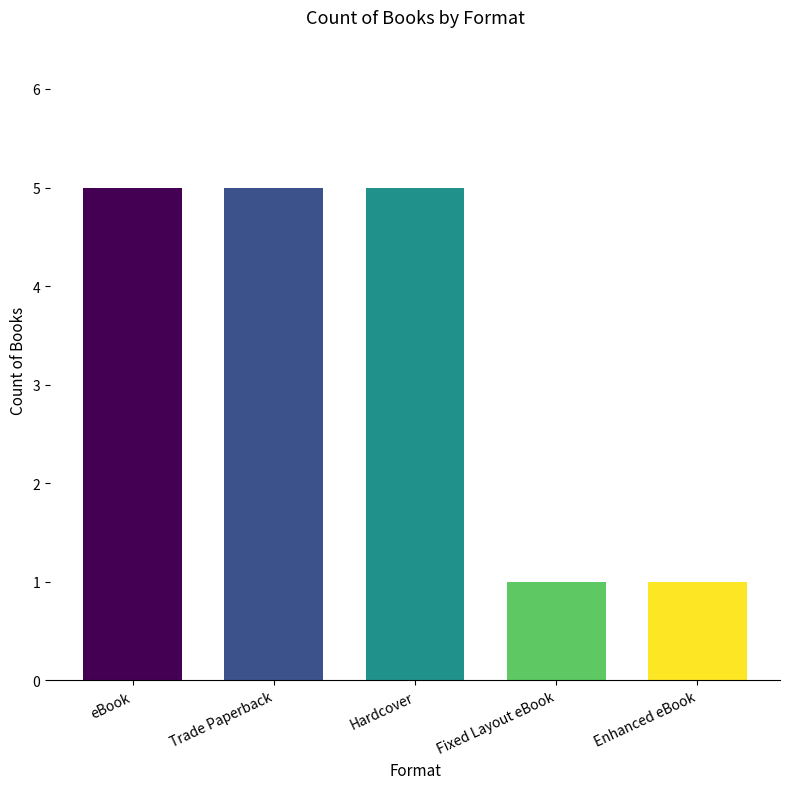

Which has a higher value, eBook or Fixed Layout eBook?

eBook